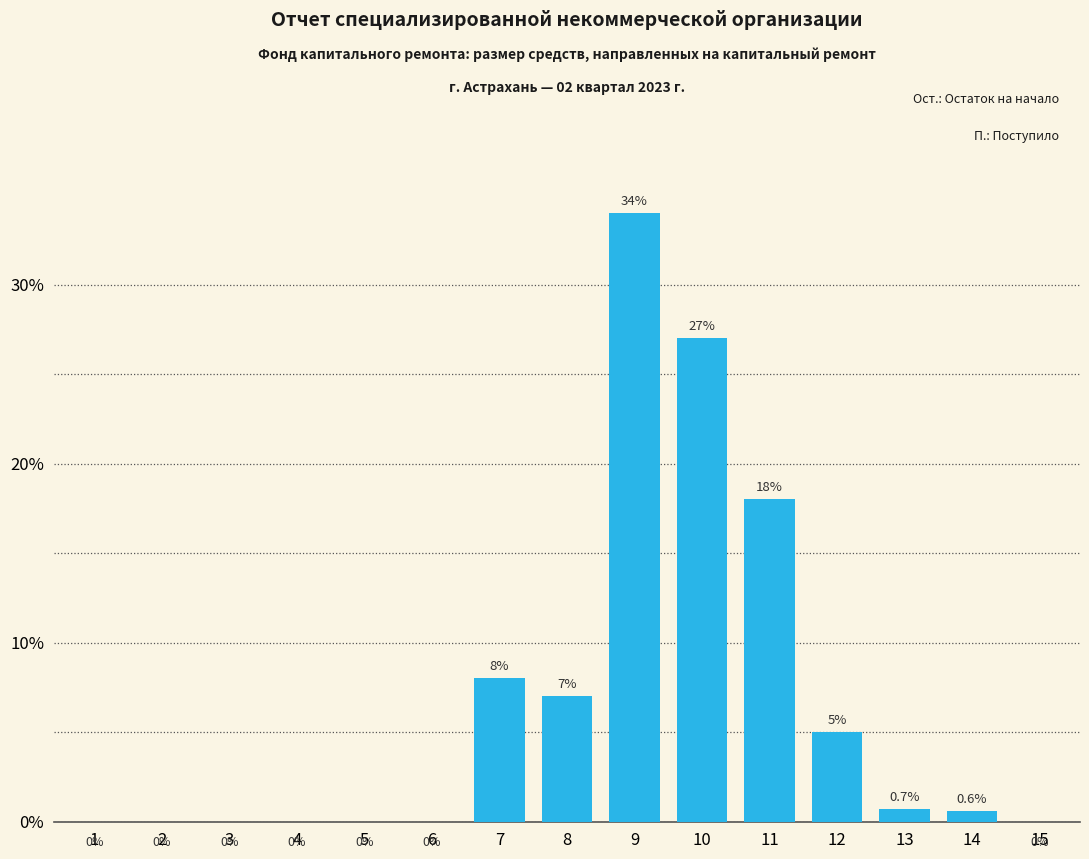

The chart shows a value of 12.8 at 15. True or false?

False